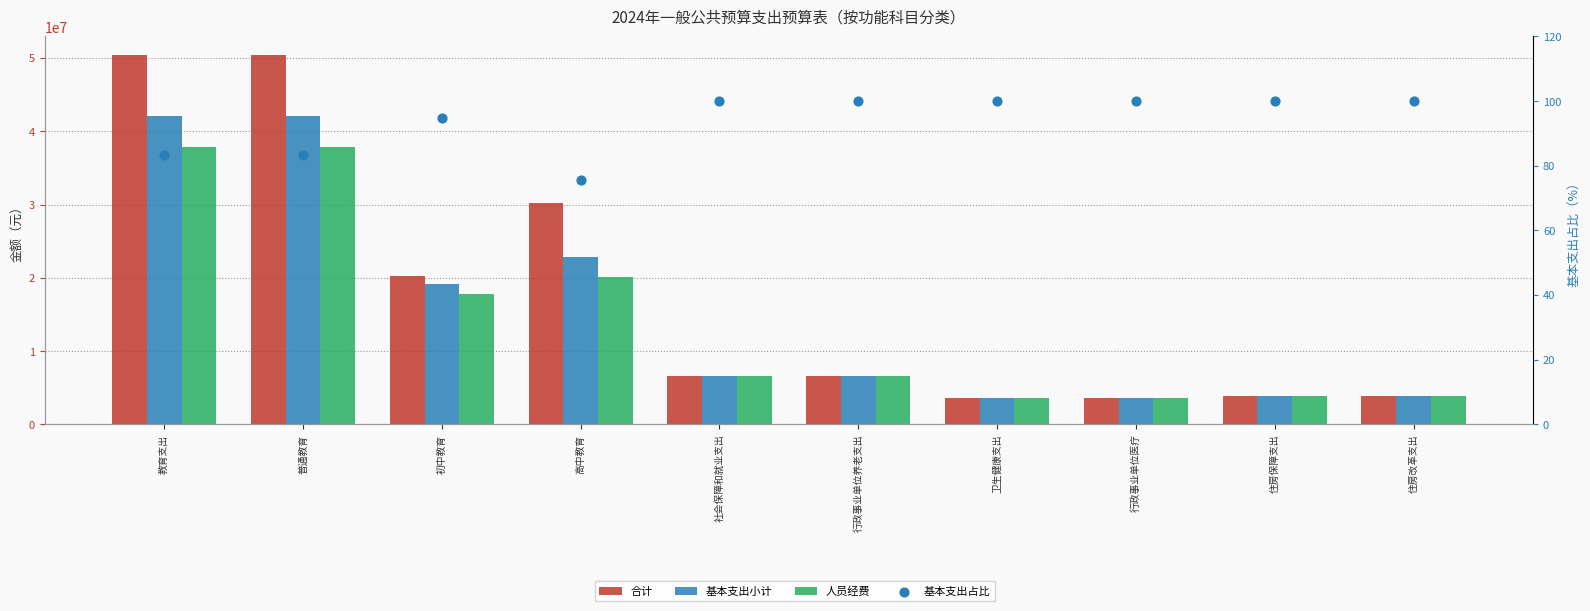

At which category is the sum across all series the highest?

教育支出